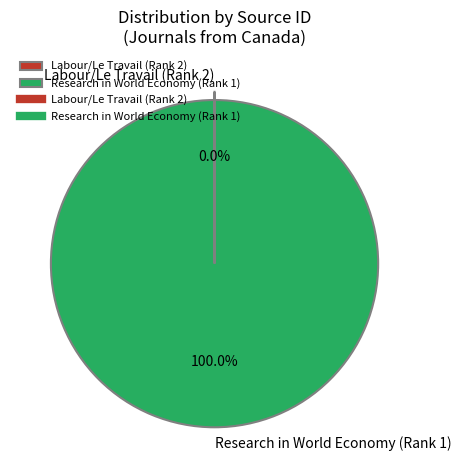

Which slice represents more than half of the pie?

Research in World Economy (Rank 1)